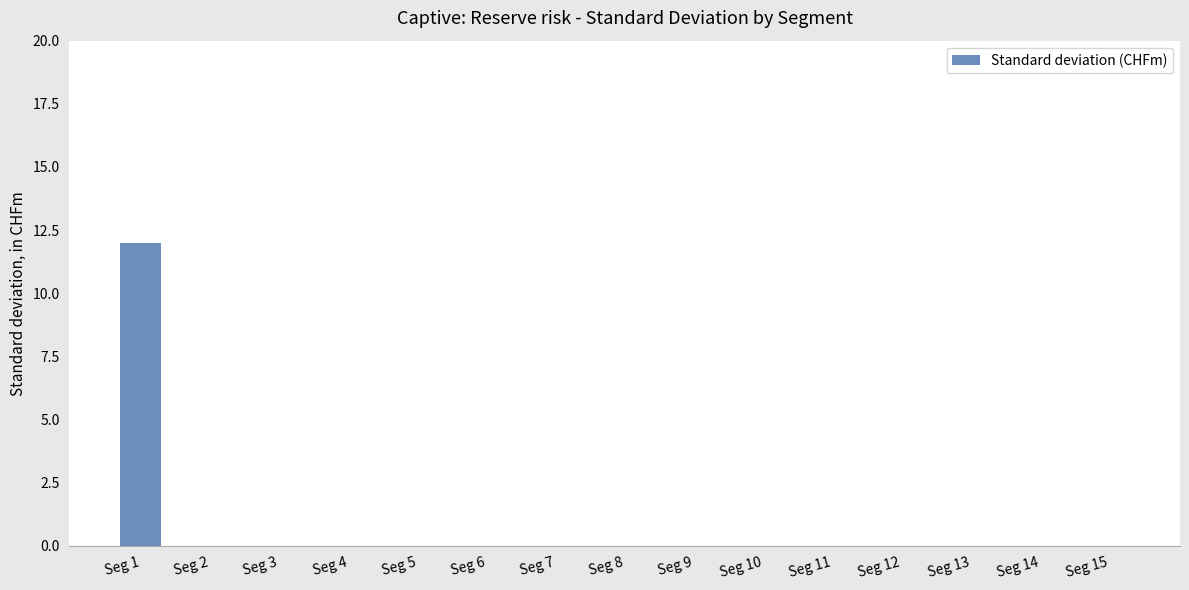

True or false: the data shows 0 at Seg 7.

True